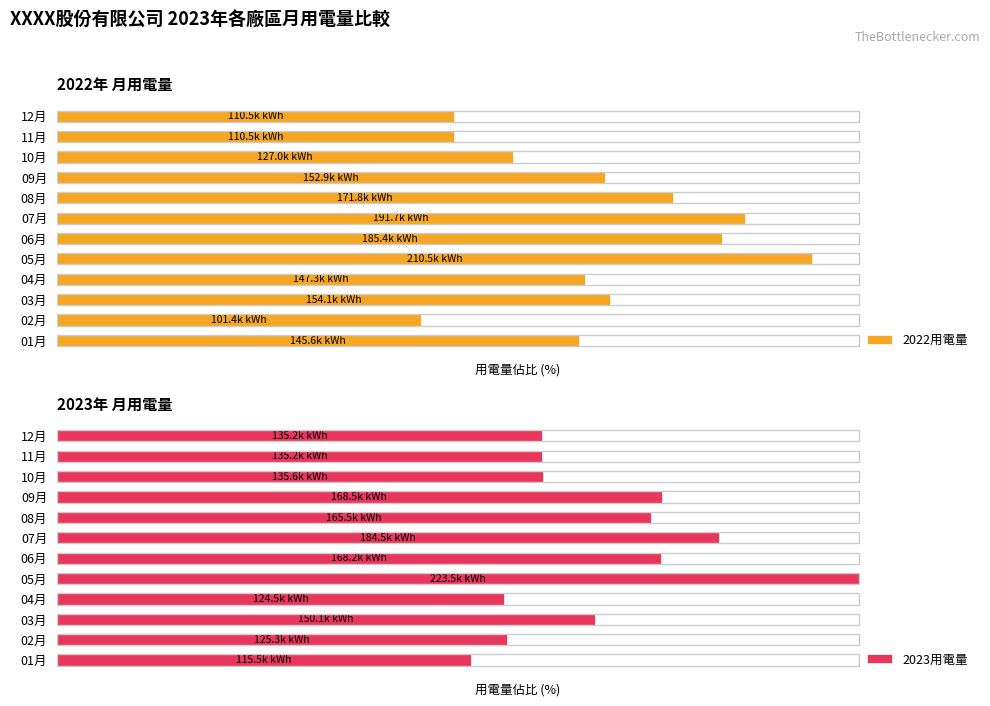

How many bars are there in total?

24